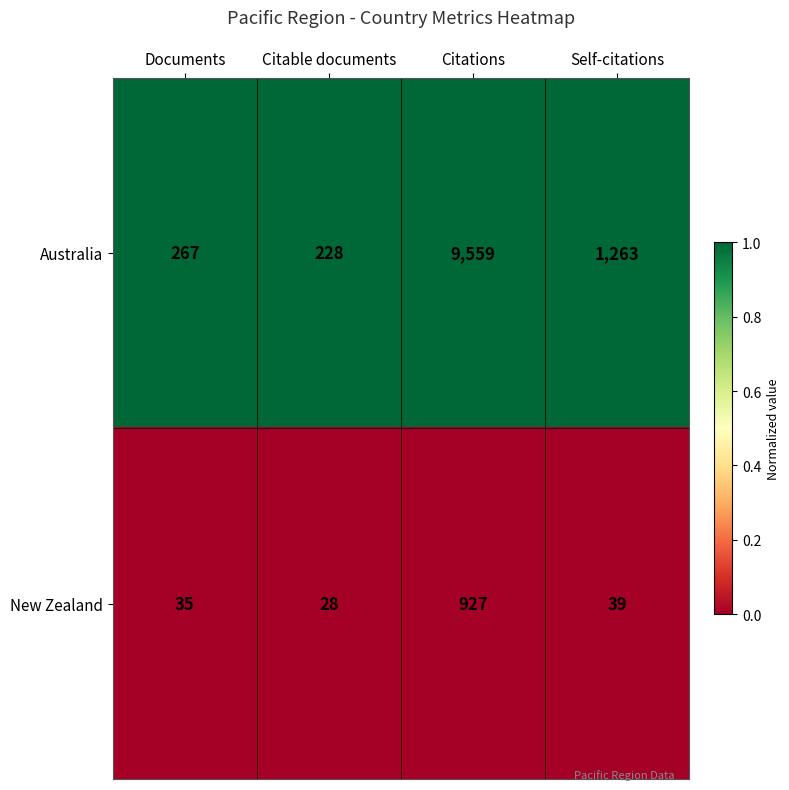

Which category has the lowest value across all series?

Citable documents